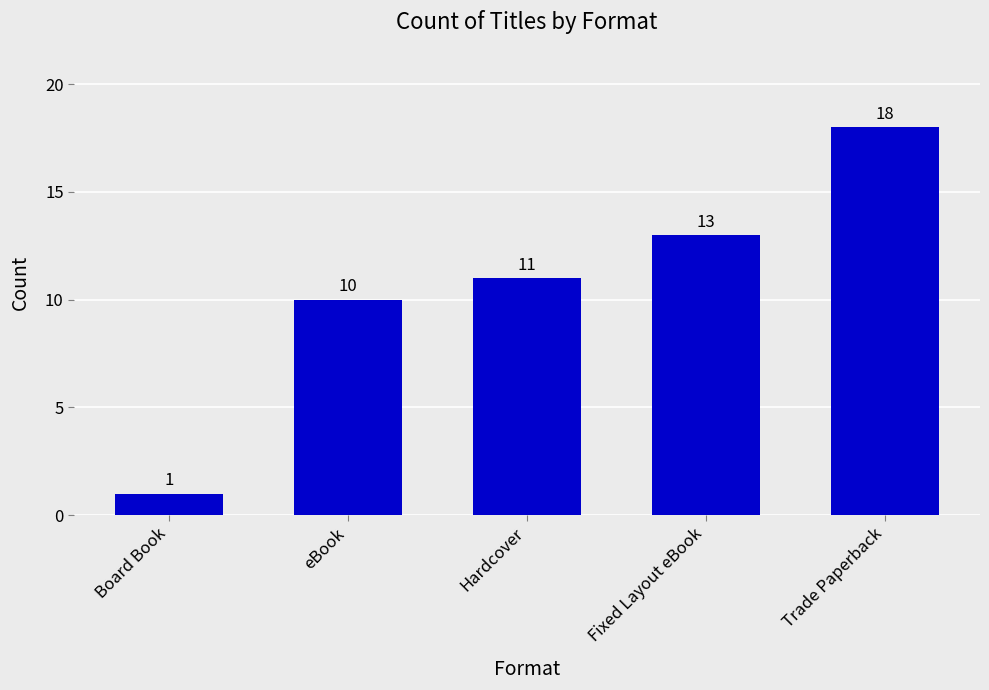

Which has a higher value, Hardcover or Board Book?

Hardcover